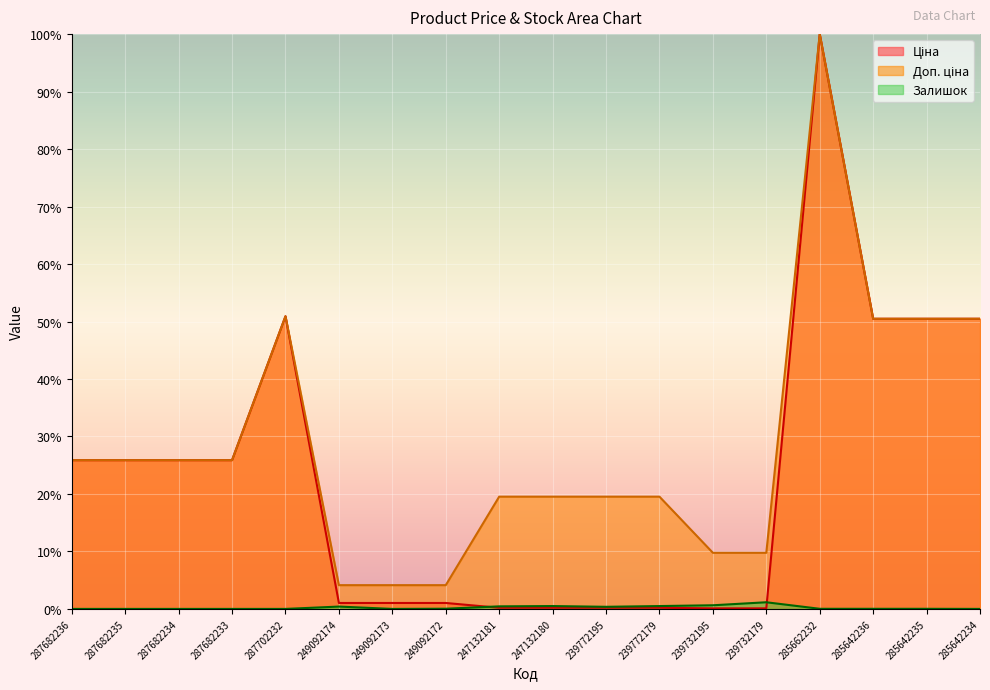

True or false: Доп. ціна and Ціна cross at least once.

False